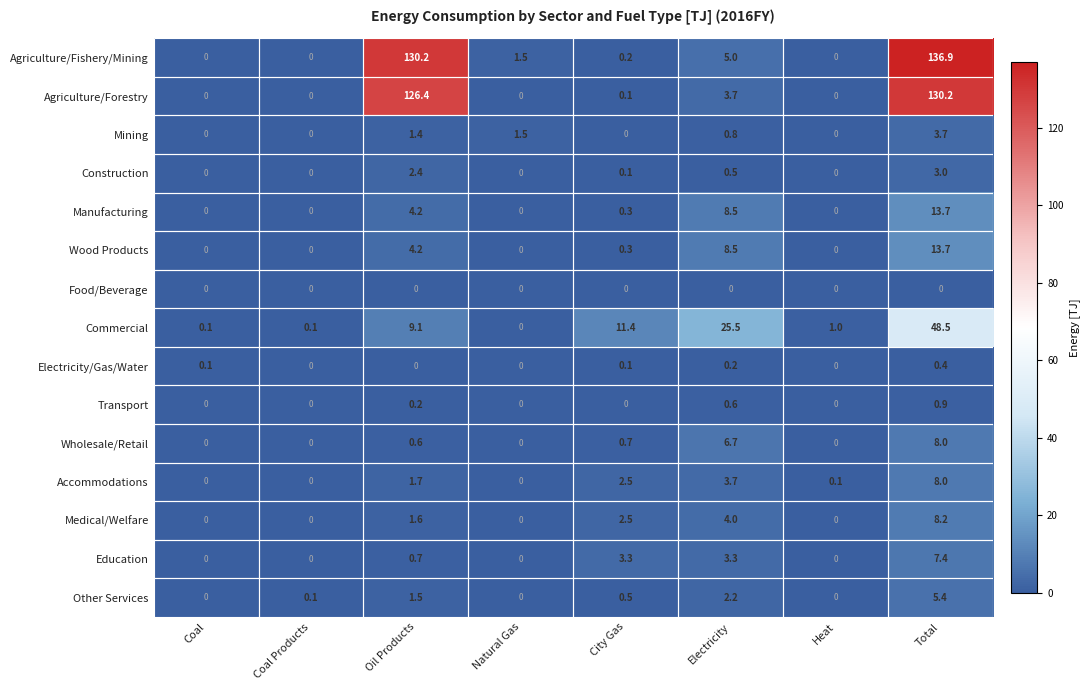

What is the difference between the maximum and second lowest values in the Electricity/Gas/Water series?

0.4